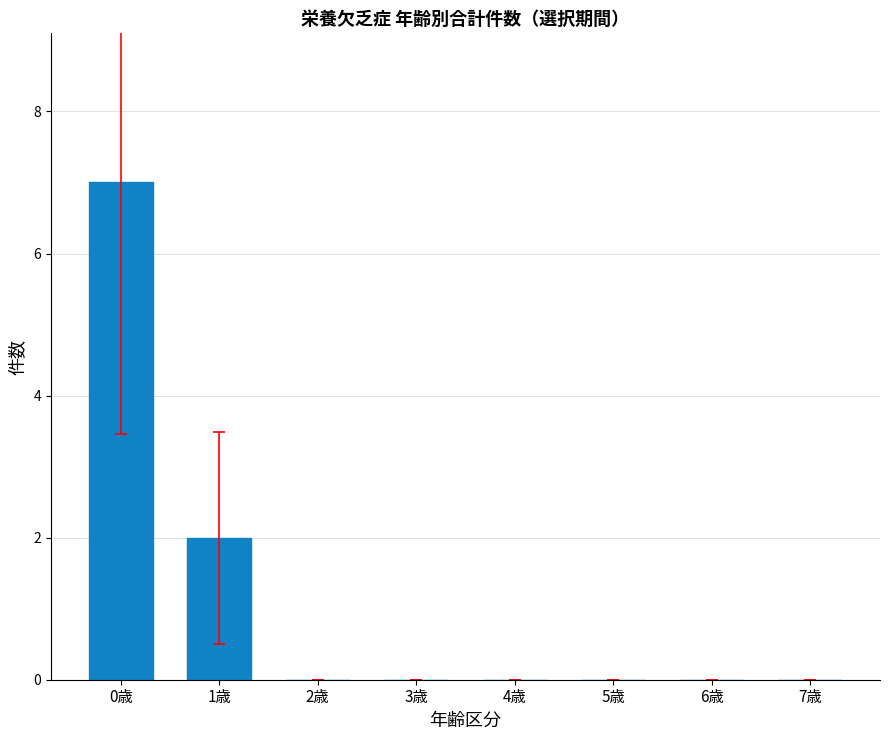

How many distinct data groups are displayed?

1